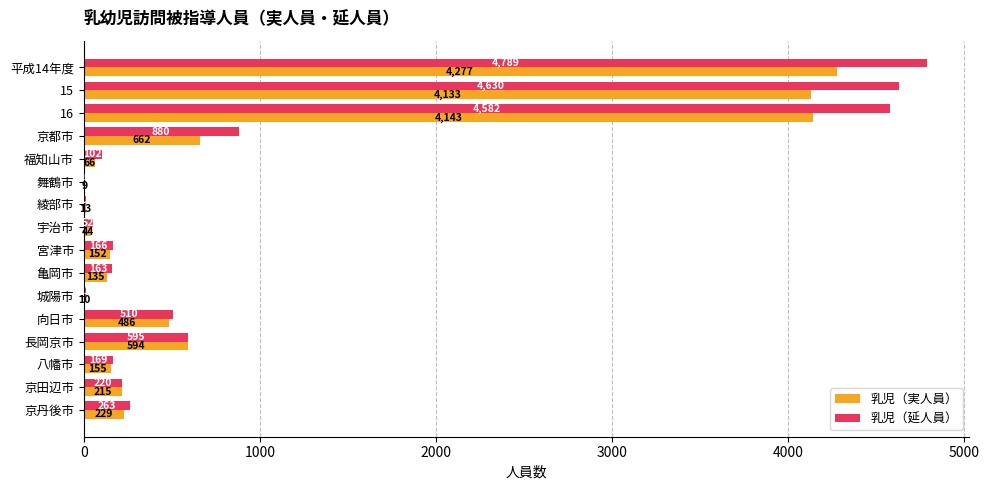

The value of 乳児（実人員） at 綾部市 is 13. True or false?

True